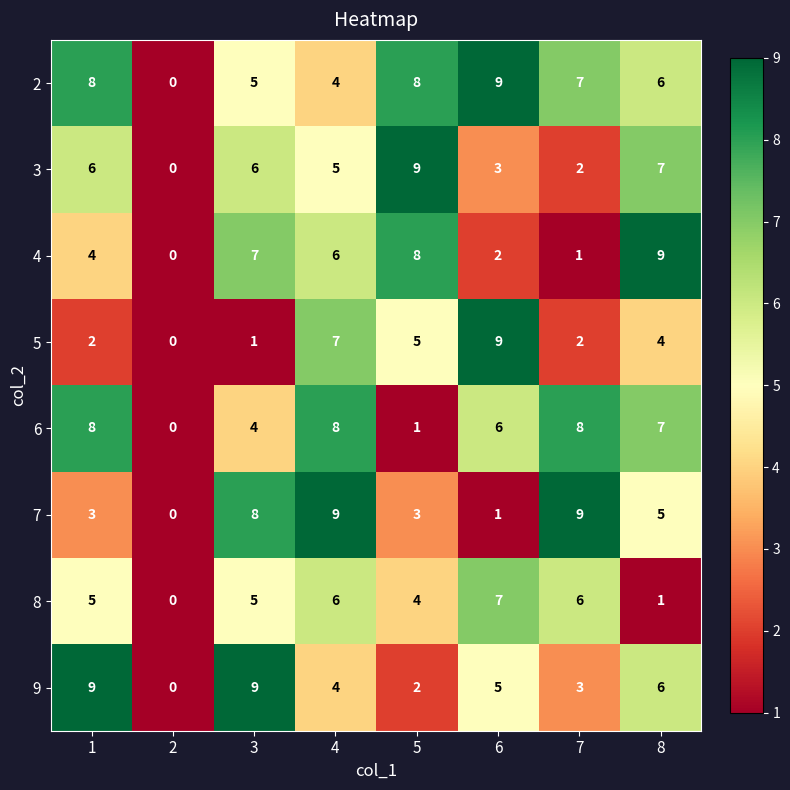

Count the number of data series in this chart.

8